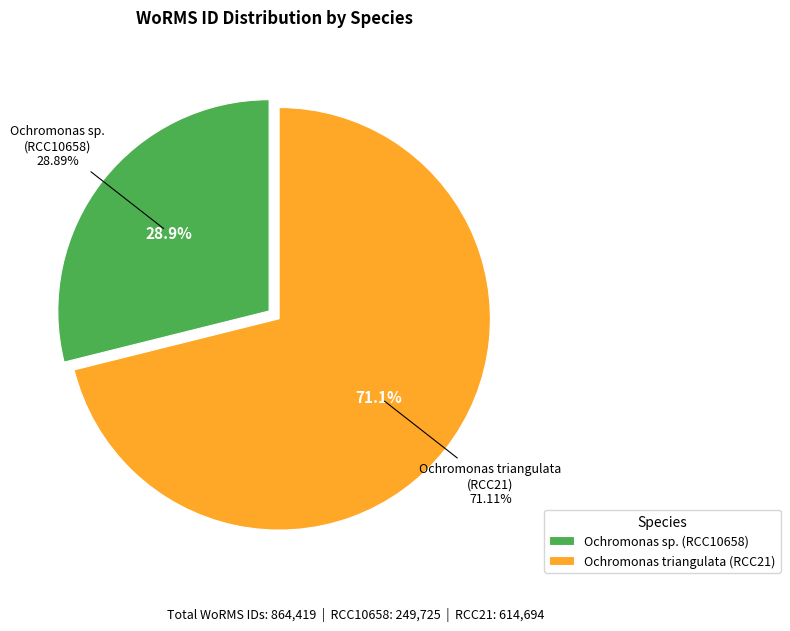

To the nearest percent, what is the combined percentage of Ochromonas triangulata (RCC21) and Ochromonas sp. (RCC10658)?

100%